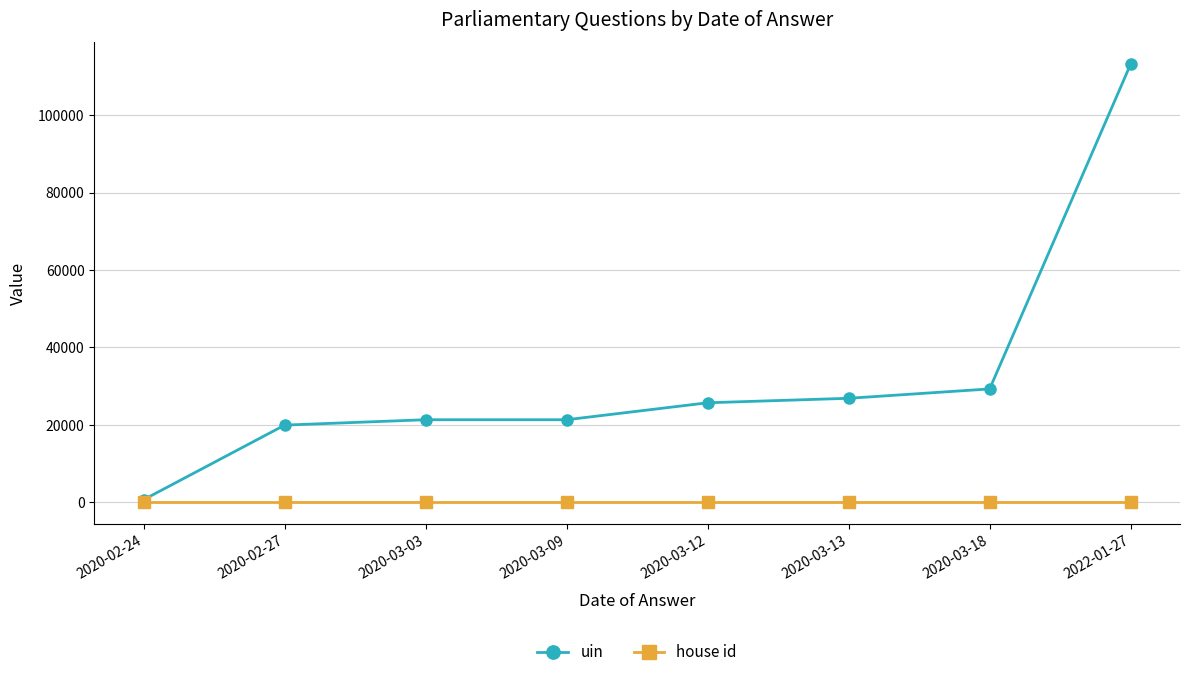

What position from the left is 2020-03-18?

7